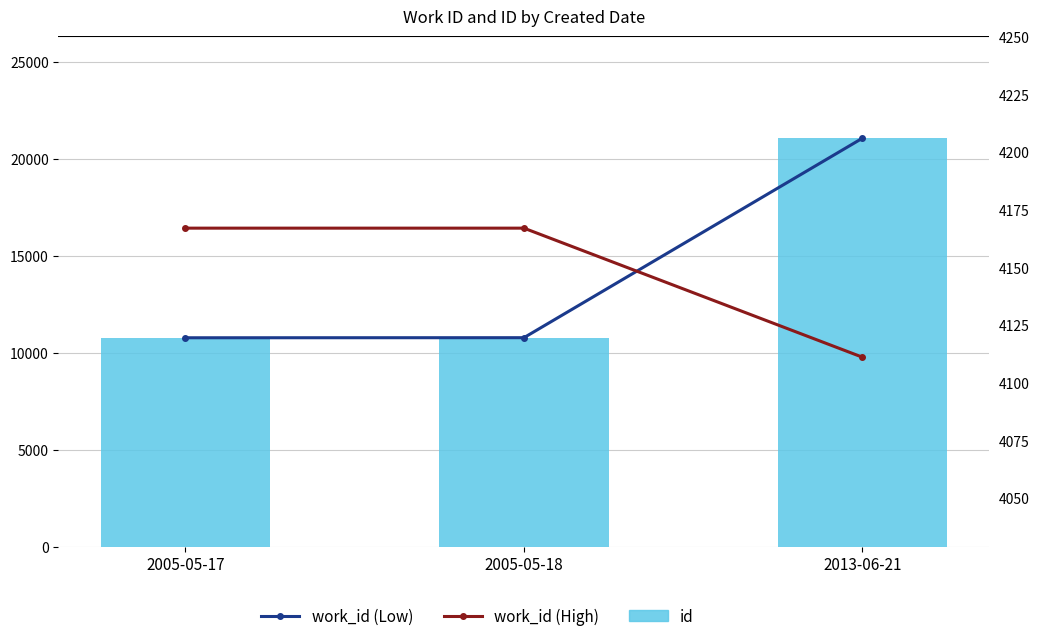

Reading right to left, extract all data points from this chart.

work_id (Low): 21076	10784	10780
id: 21076	10784	10780
work_id (High): 4111	4167	4167